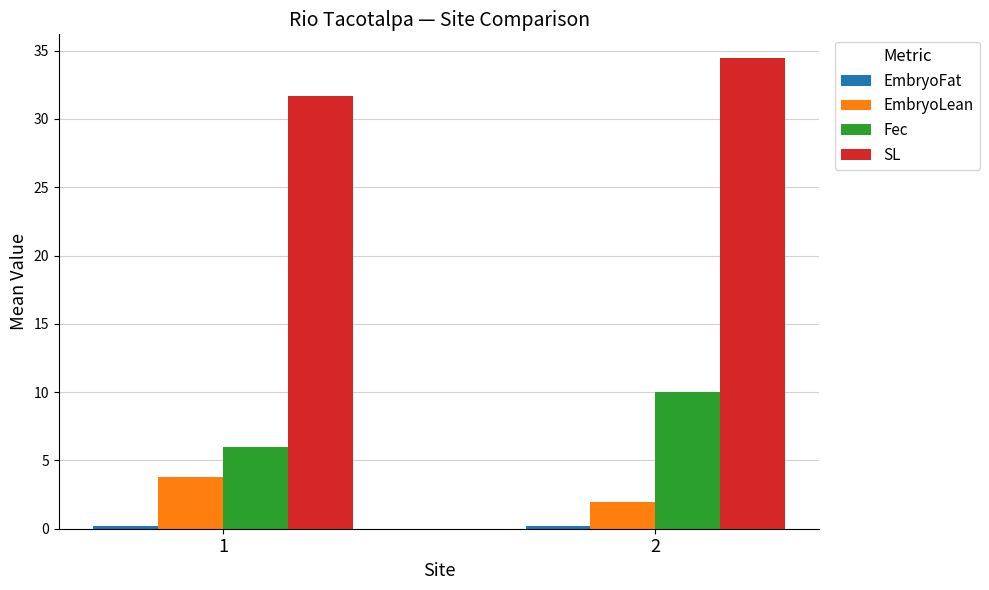

The EmbryoLean series shows 2.0 at 2. True or false?

True